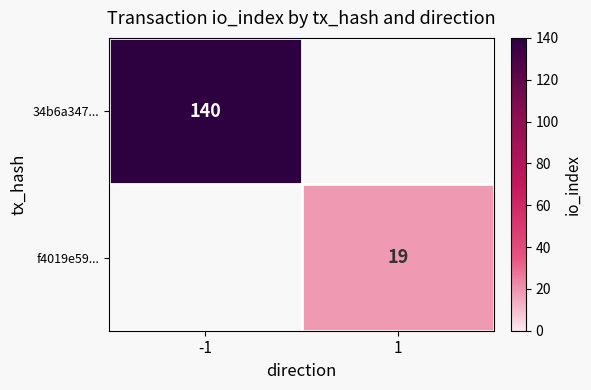

Is it true that 34b6a347... equals 140 at -1?

True